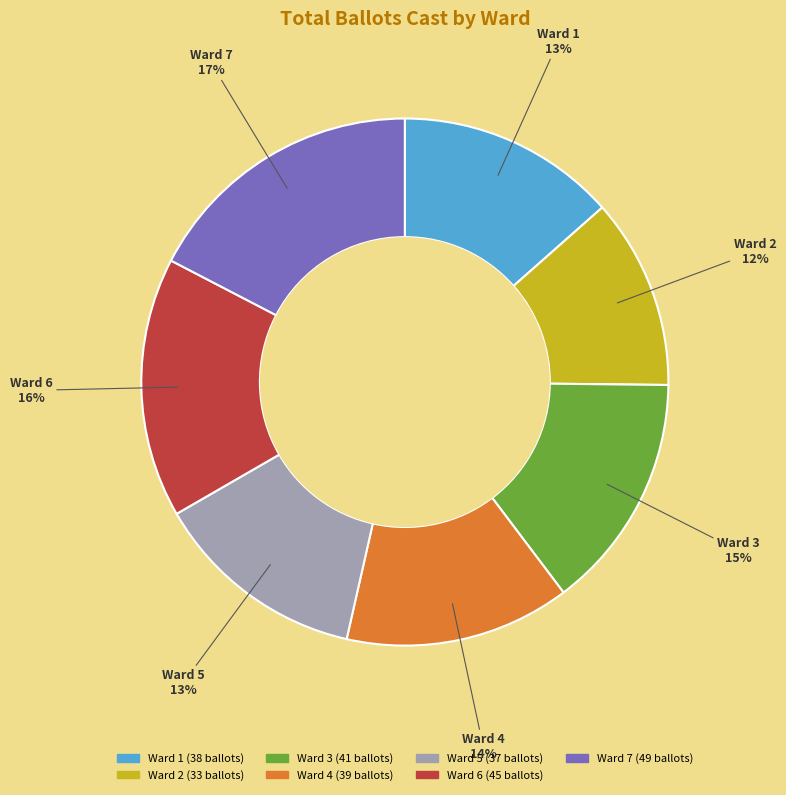

Is there a majority slice in this chart?

No